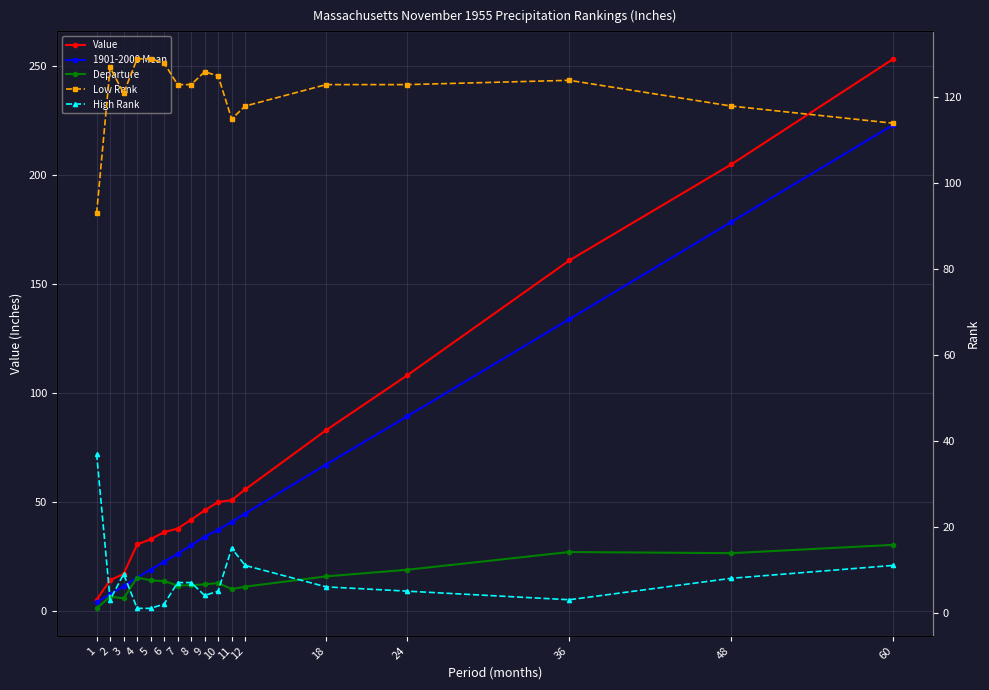

Reading right to left, transcribe all the data shown in this chart.

Value: 253.3	204.9	160.8	108.1	82.9	55.7	50.8	49.9	46.0	41.8	37.7	36.1	32.8	30.4	16.9	14.0	5.1
1901-2000 Mean: 223.1	178.4	133.8	89.2	67.1	44.6	40.8	37.2	34.0	30.0	26.1	22.5	18.9	15.2	11.3	7.5	4.0
Departure: 30.2	26.4	27.0	18.8	15.8	11.1	9.9	12.8	12.1	11.8	11.6	13.6	14.0	15.2	5.7	6.5	1.1
Low Rank: 114.0	118.0	124.0	123.0	123.0	118.0	115.0	125.0	126.0	123.0	123.0	128.0	129.0	129.0	121.0	127.0	93.0
High Rank: 11.0	8.0	3.0	5.0	6.0	11.0	15.0	5.0	4.0	7.0	7.0	2.0	1.0	1.0	9.0	3.0	37.0